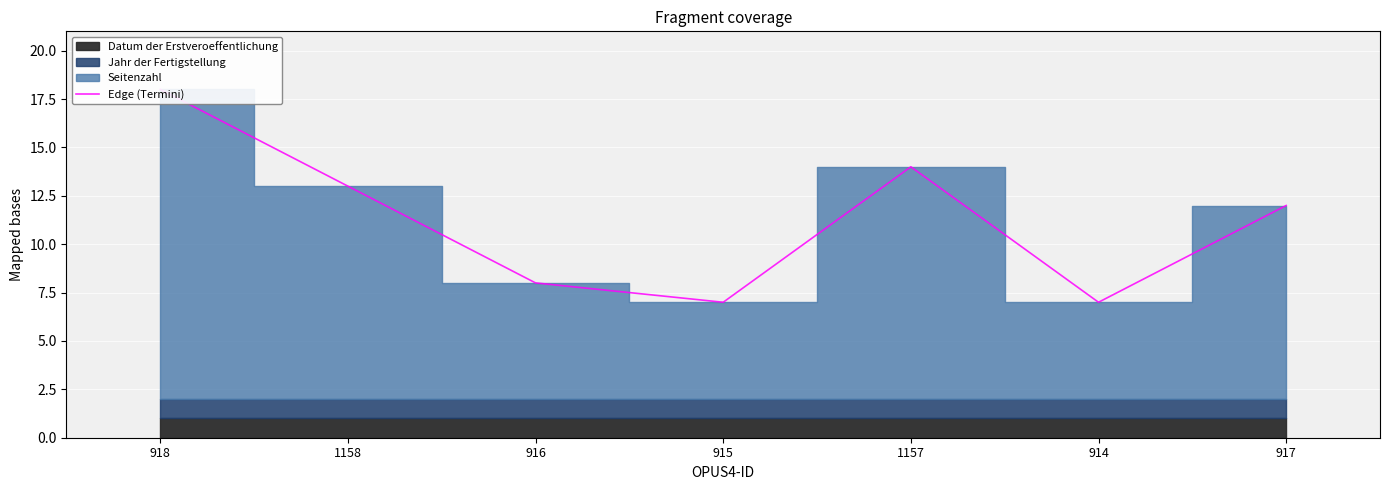

List the labels in order of value, largest first.

918, 1157, 1158, 917, 916, 915, 914